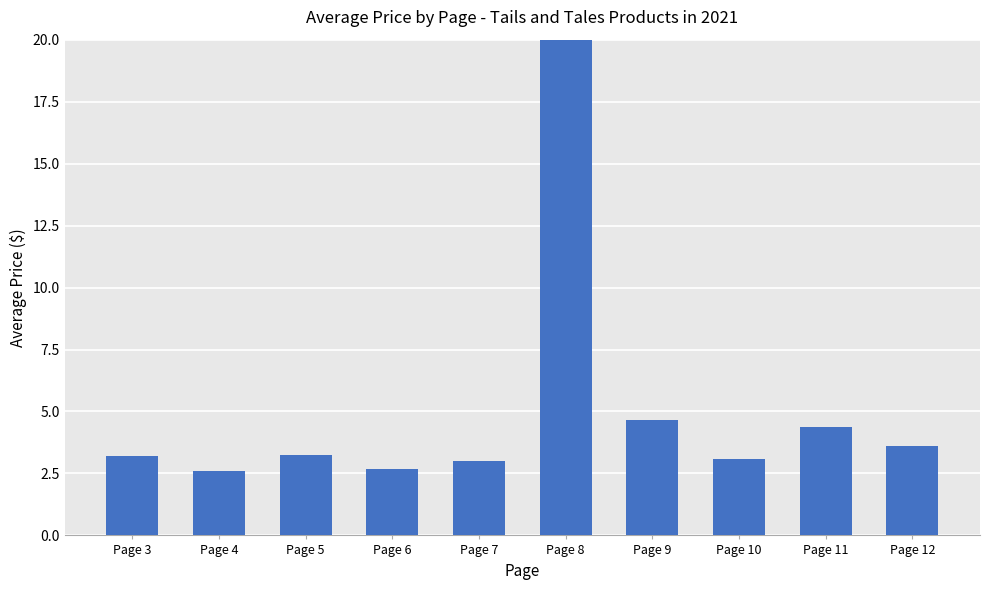

How many data points are above 3?

7